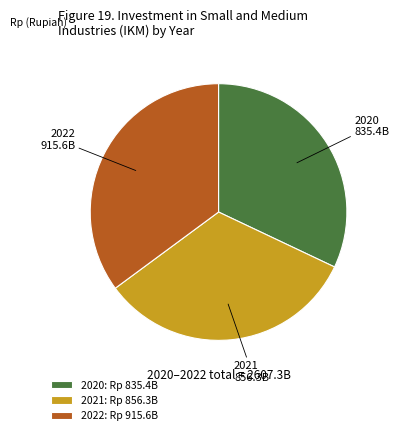

Is the sum of 2021 and 2022 greater than half?

Yes